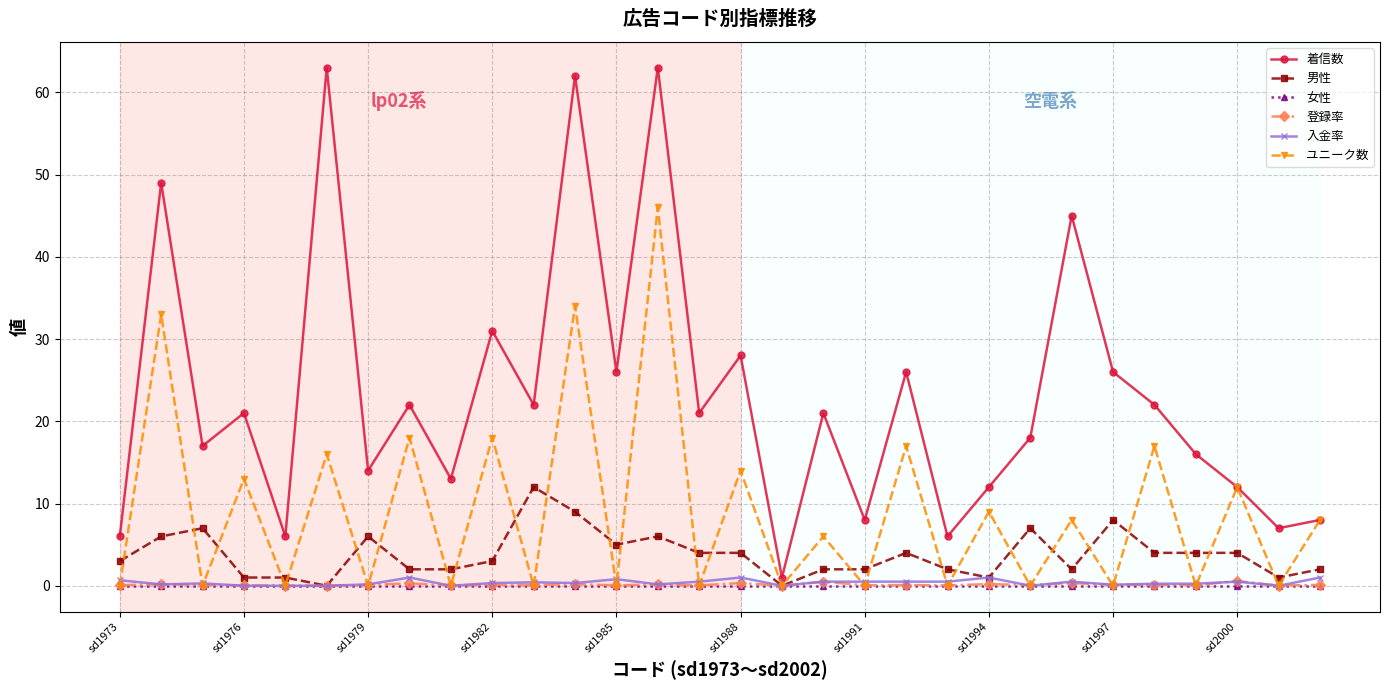

Which series has the widest spread of values?

着信数